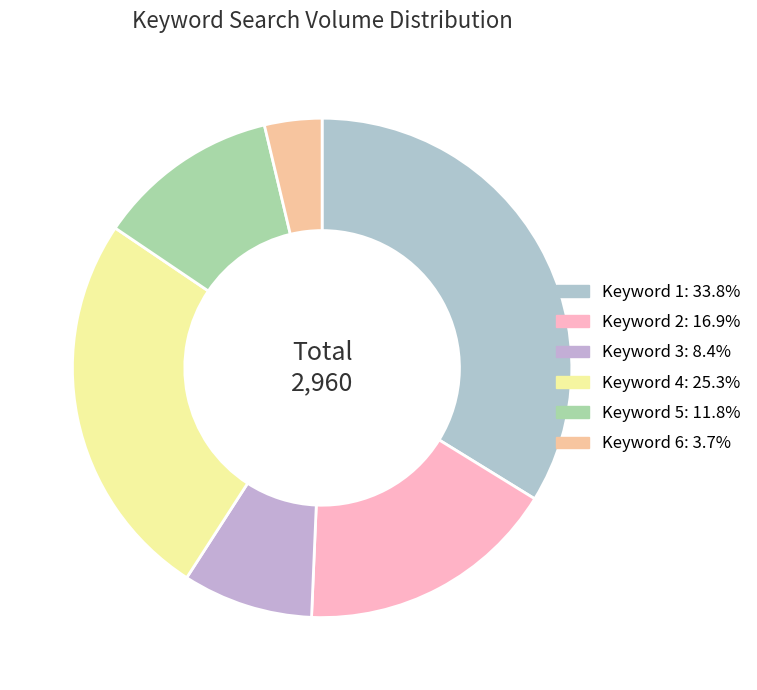

Is there any slice that represents more than half of the pie?

No